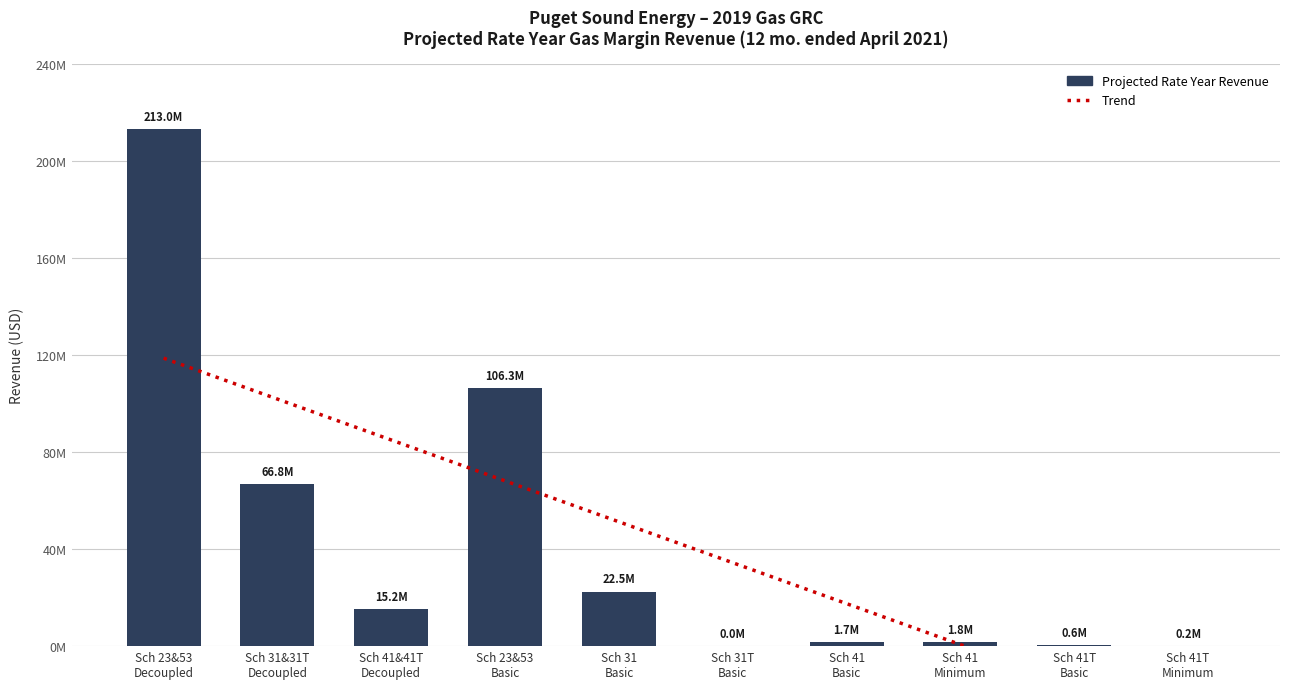

Where is the data nearest to the value 106486746?

Sch 23&53
Basic